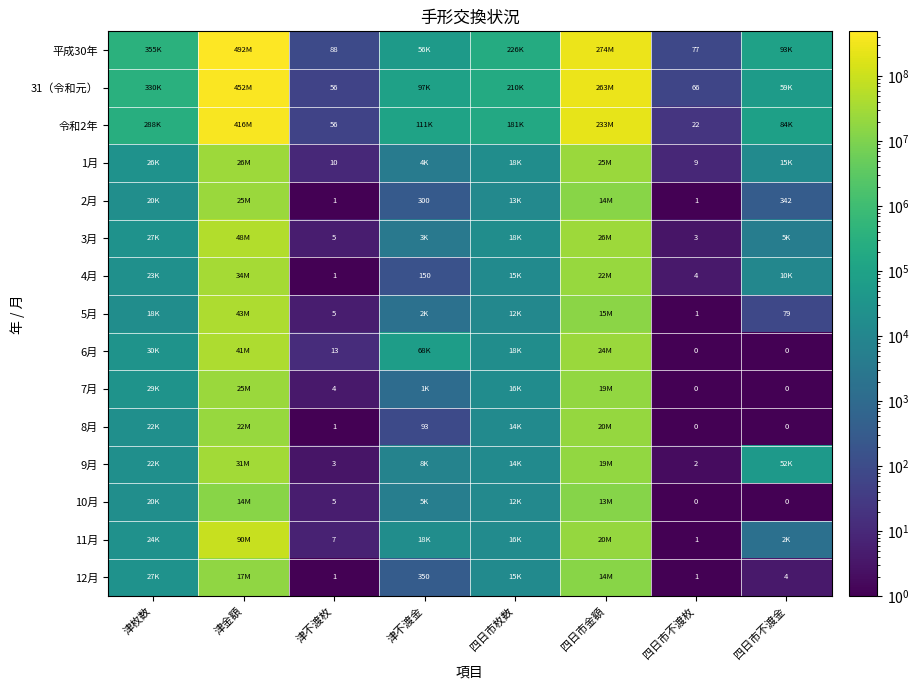

Count the number of data series in this chart.

15